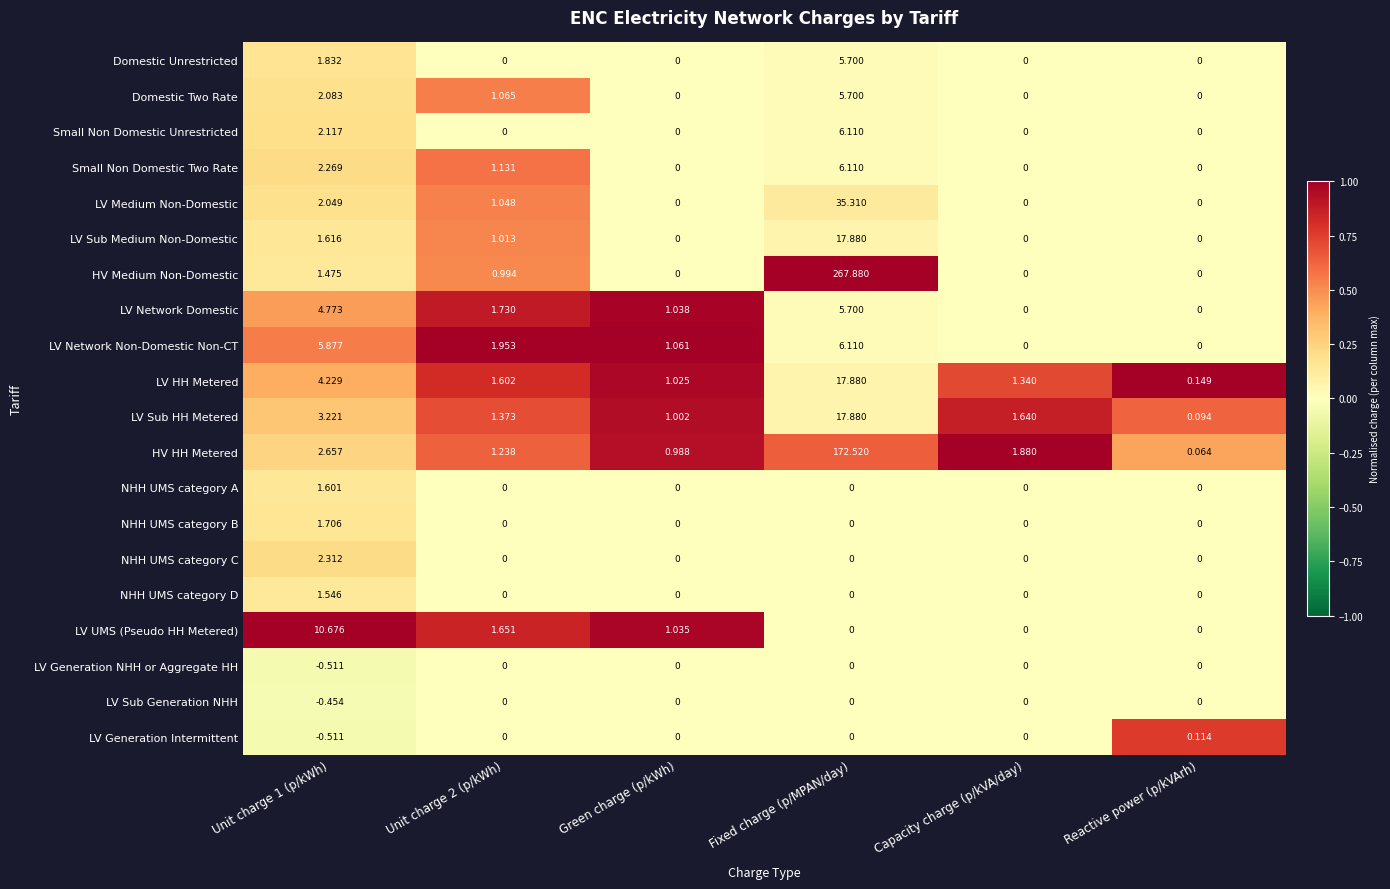

Which series has the widest spread of values?

HV Medium Non-Domestic